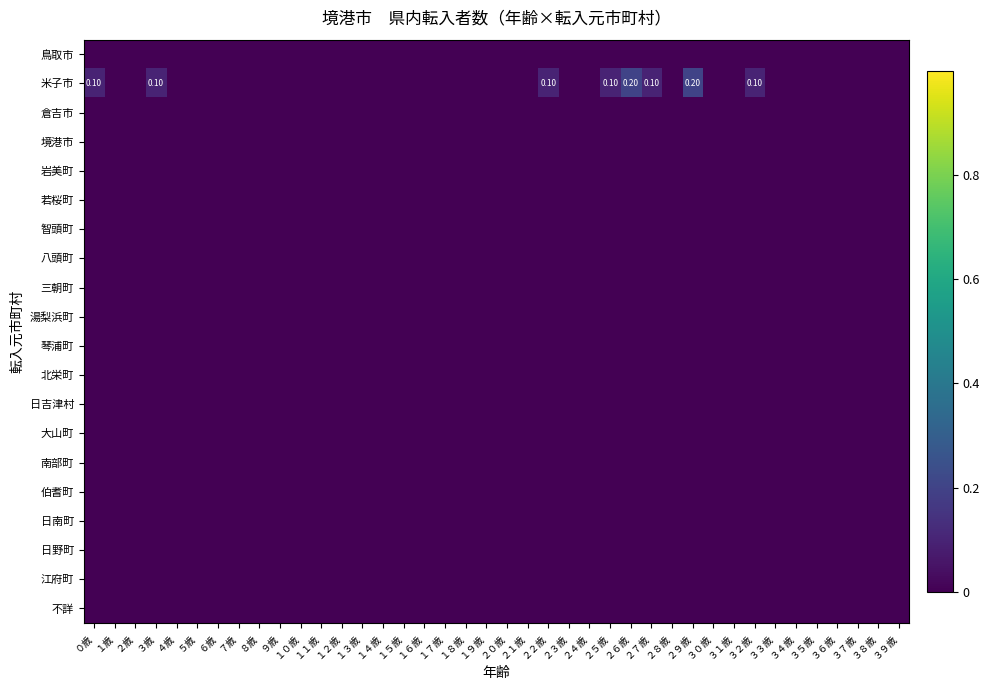

At how many categories does at least one series exceed 0?

8